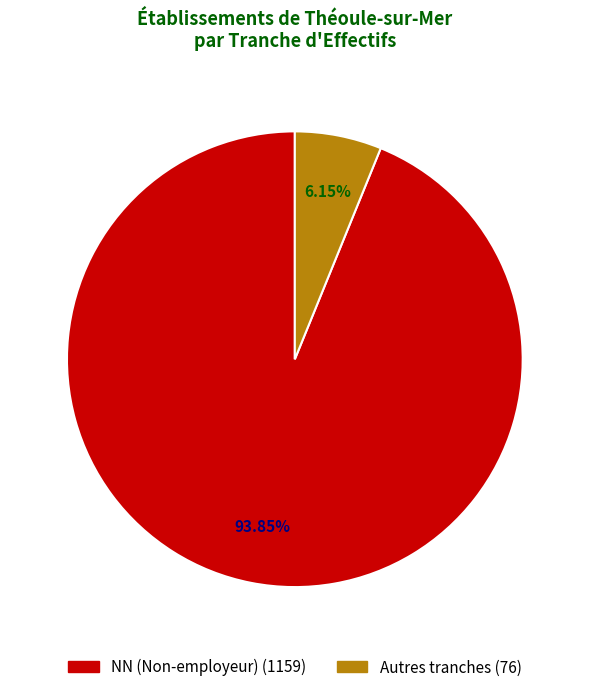

Is there a majority slice in this chart?

Yes